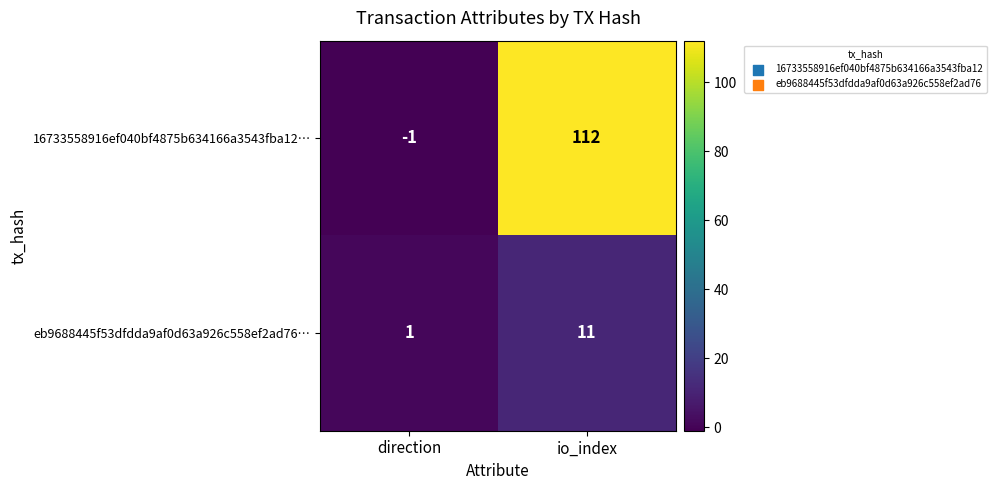

What is the difference between the highest and lowest values at io_index?

101